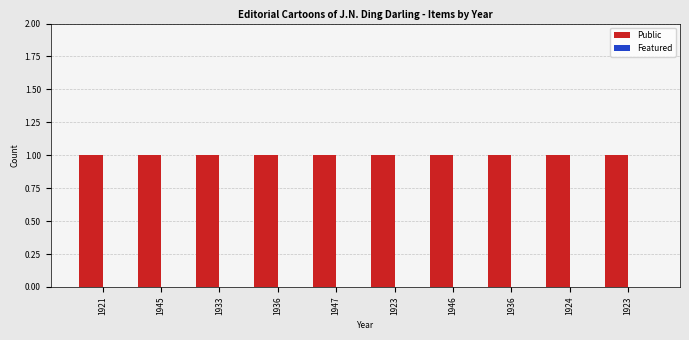

What is the label of the 1st bar from the right?

1923